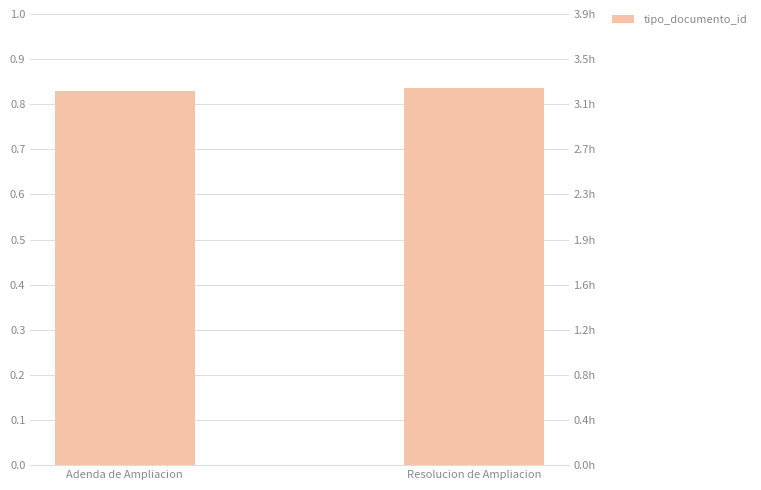

How many bars are there in total?

2